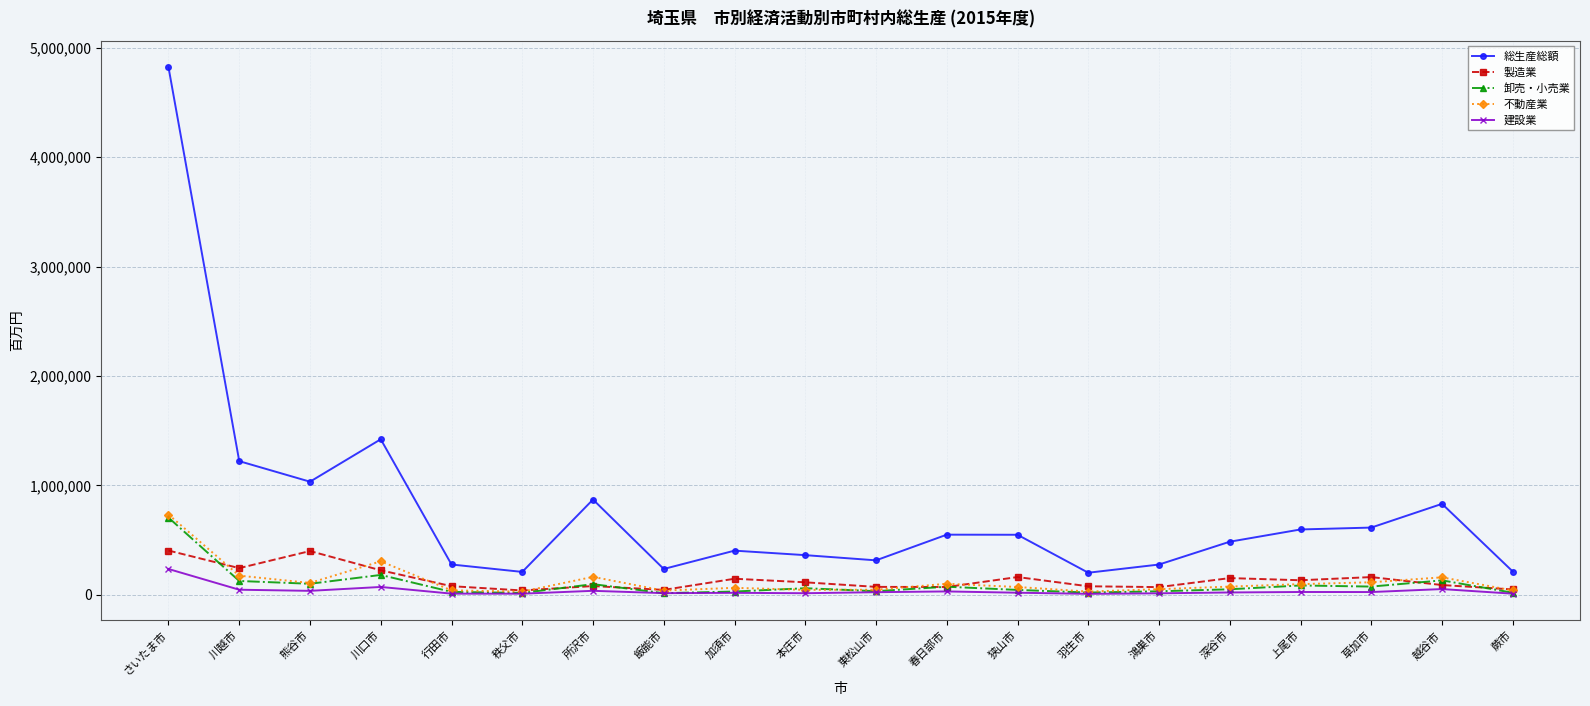

True or false: 総生産総額 has more than 1 points higher than both neighbors.

True